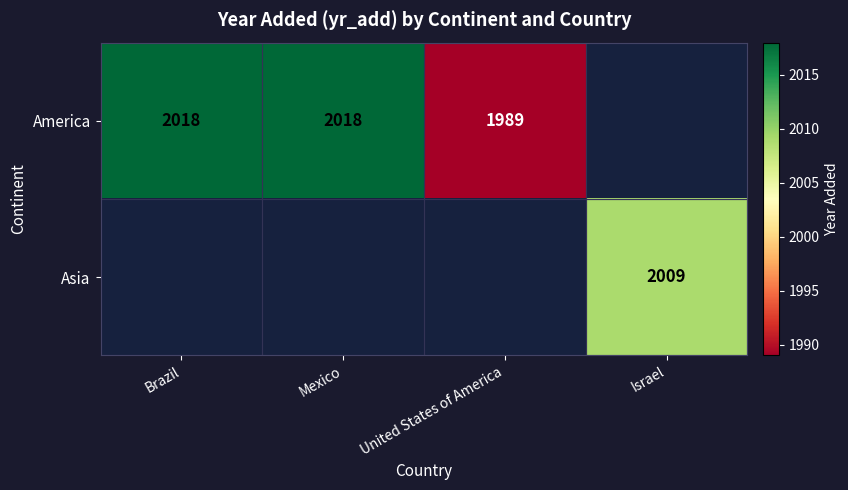

The value of America at Mexico is 1357. True or false?

False